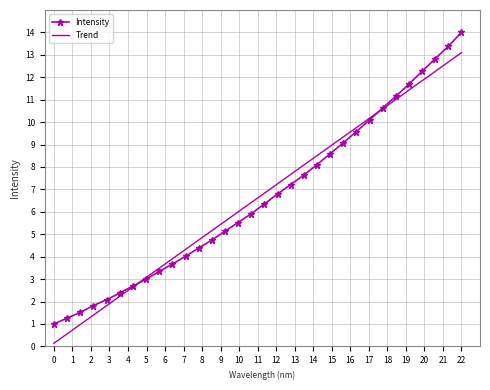

What is the maximum value for Intensity?

14.0